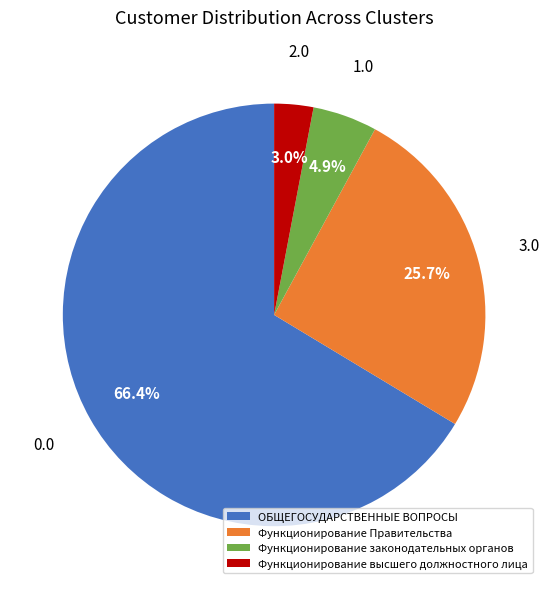

What is the smallest slice in the pie chart?

Функционирование высшего должностного лица